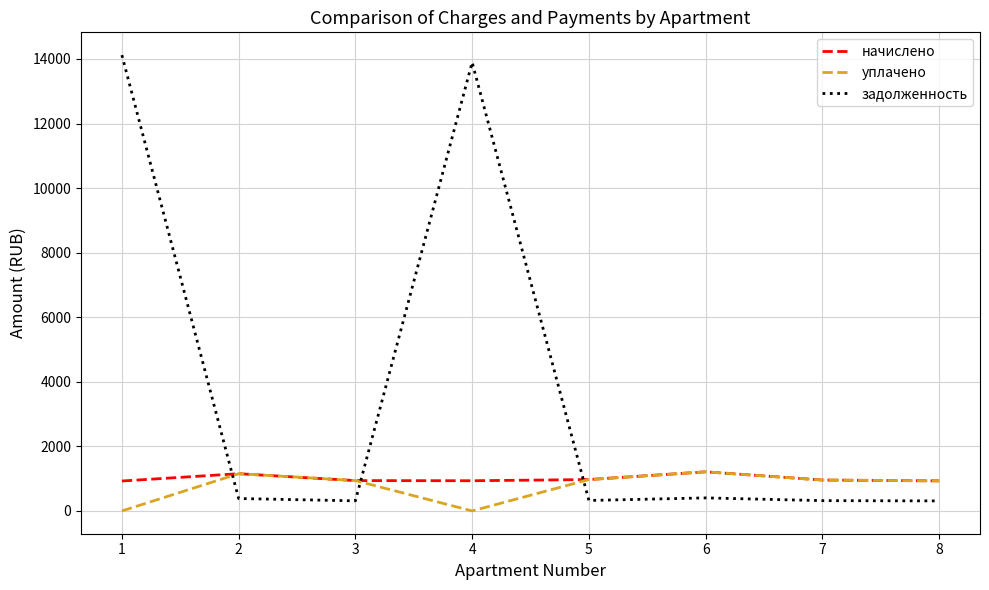

Is the value of задолженность at 2 greater than the value of начислено at 6?

No